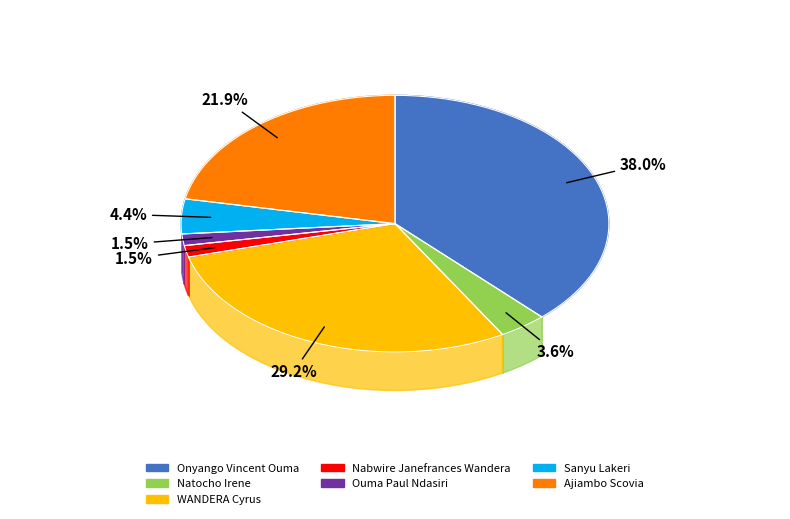

What is the smallest slice in the pie chart?

Nabwire Janefrances Wandera